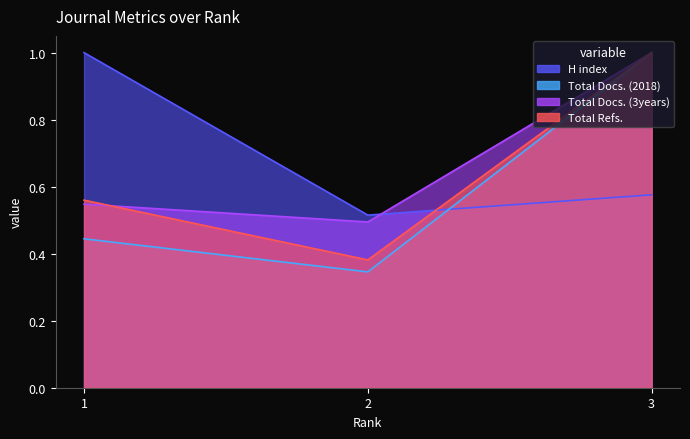

What is the value of the H index point at the 3rd from the left?

0.6